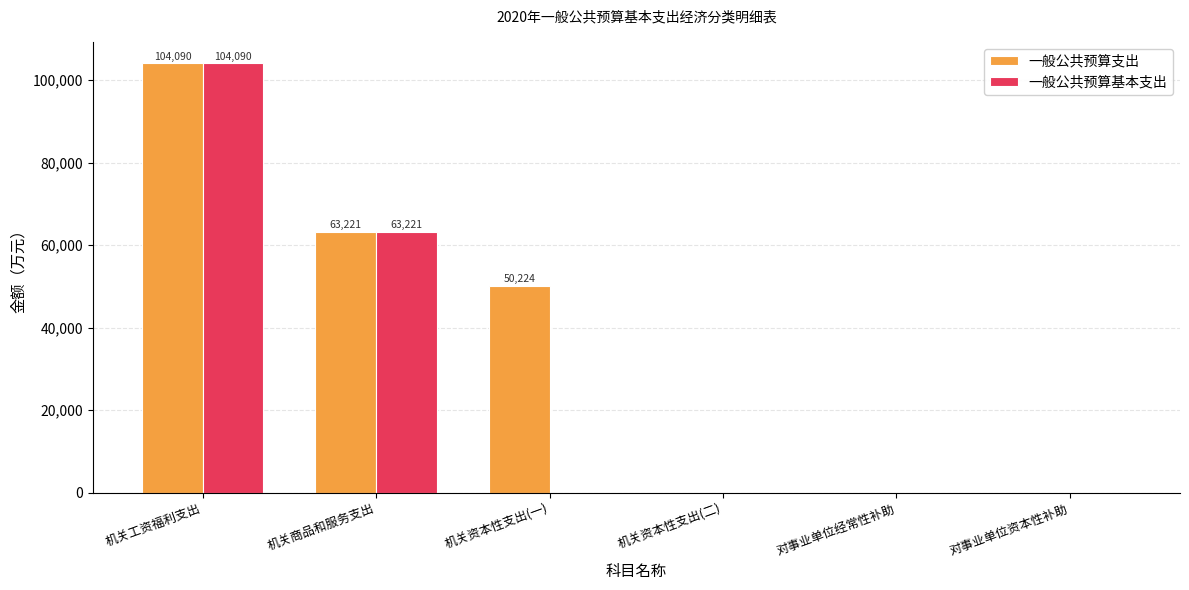

Where does the 一般公共预算支出 series first go above 50224?

机关工资福利支出